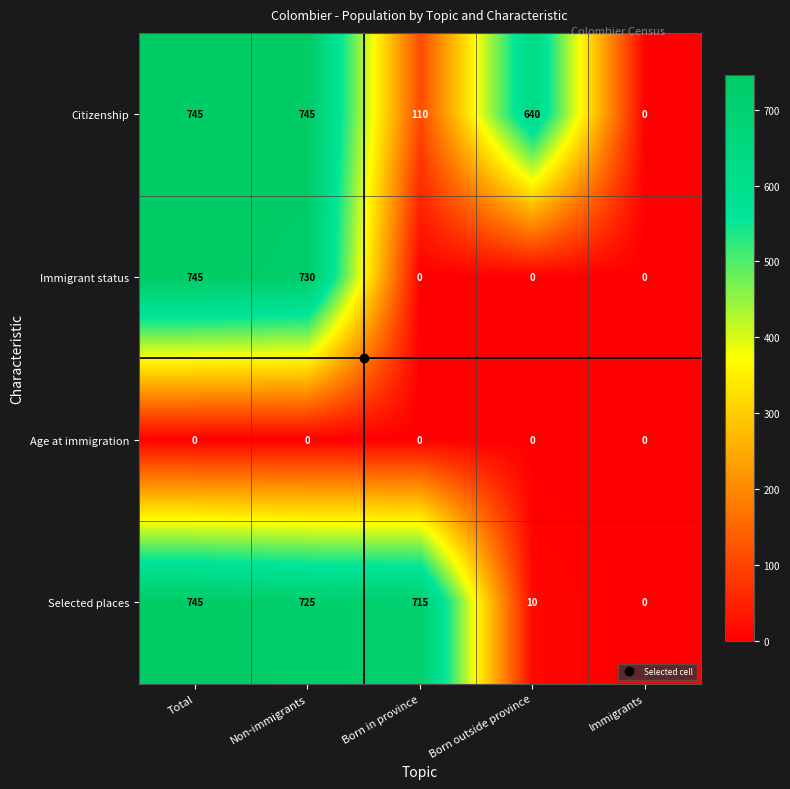

What is the difference between the highest and lowest values at Total?

745